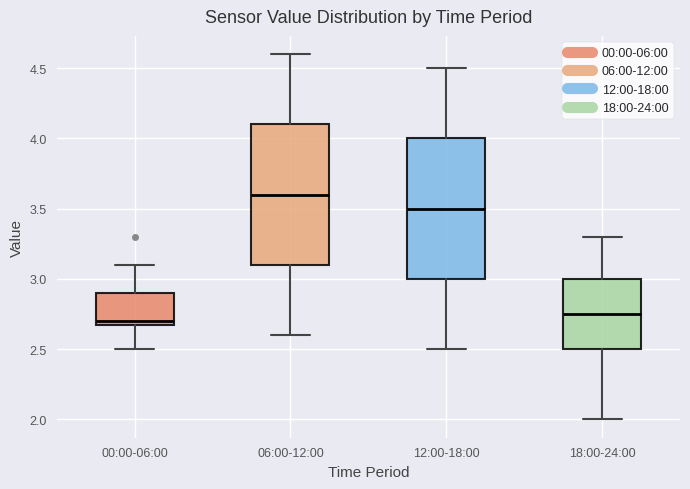

Where does the upper whisker of the box for 12:00-18:00 end on the y-axis? The values are not printed on the chart, so give them approximately, as read against the axis.

4.50